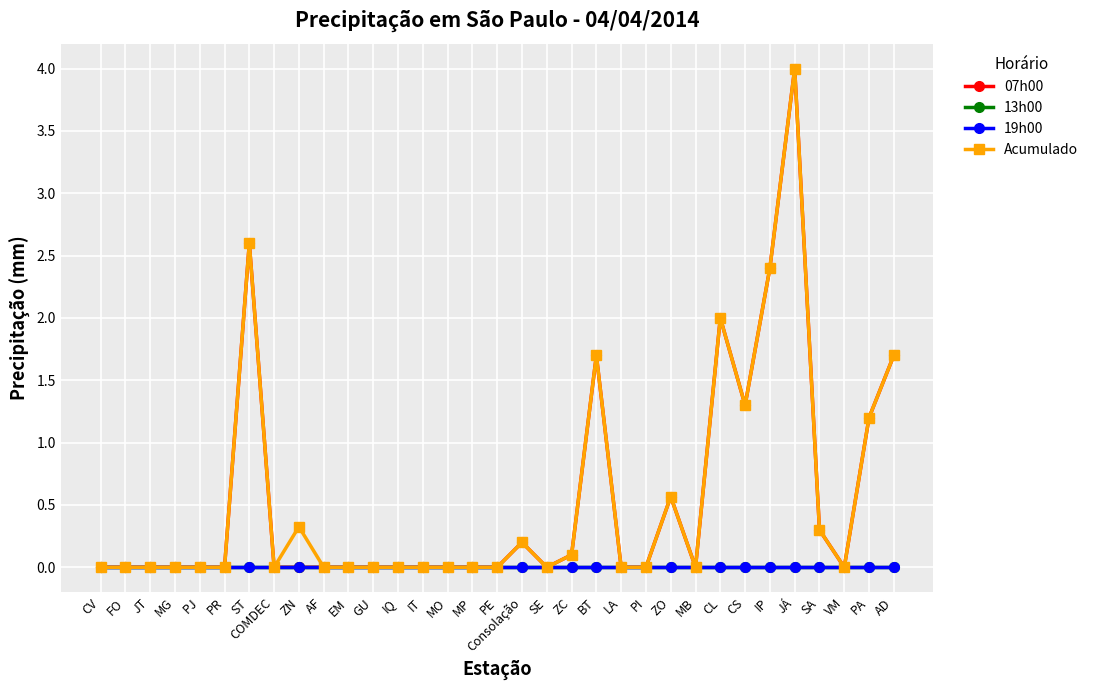

True or false: 07h00 has more than 2 points higher than both neighbors.

True